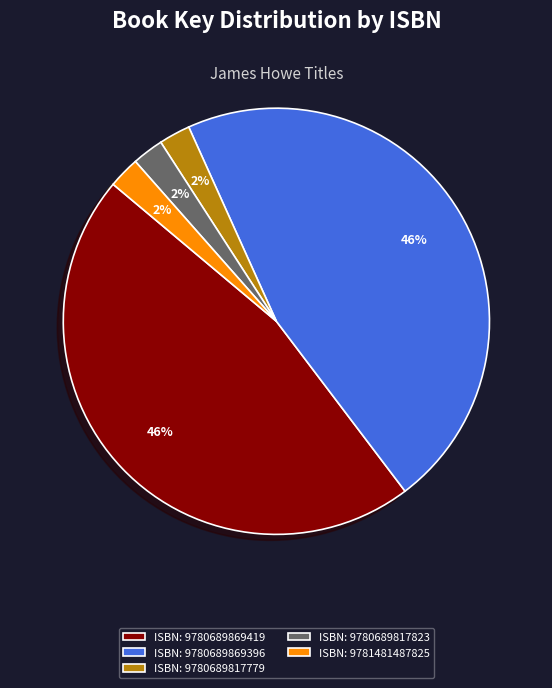

The ISBN: 9780689869419 slice represents 35% of the pie. True or false?

False